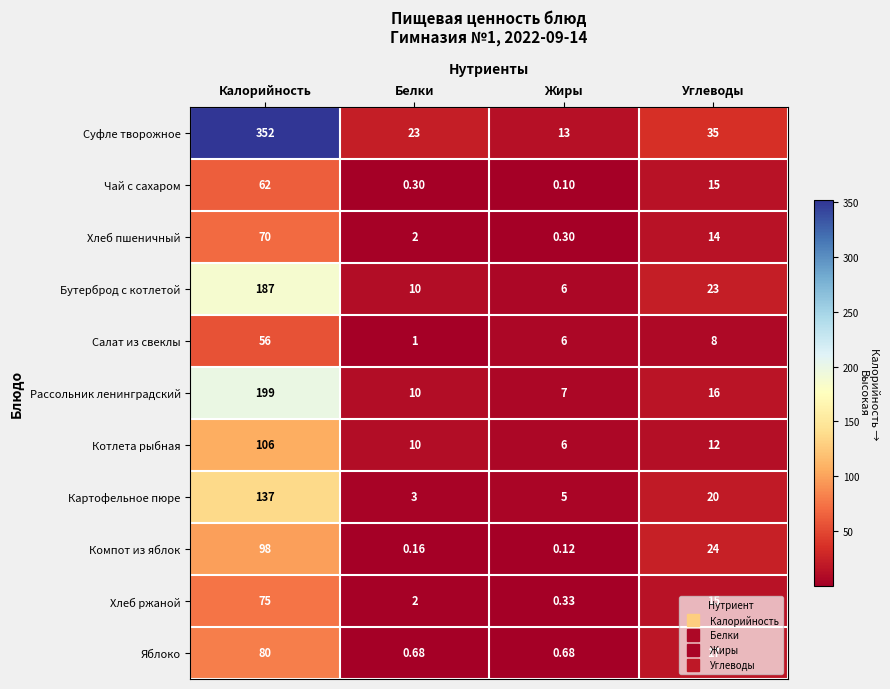

How many data points does each series have?

4